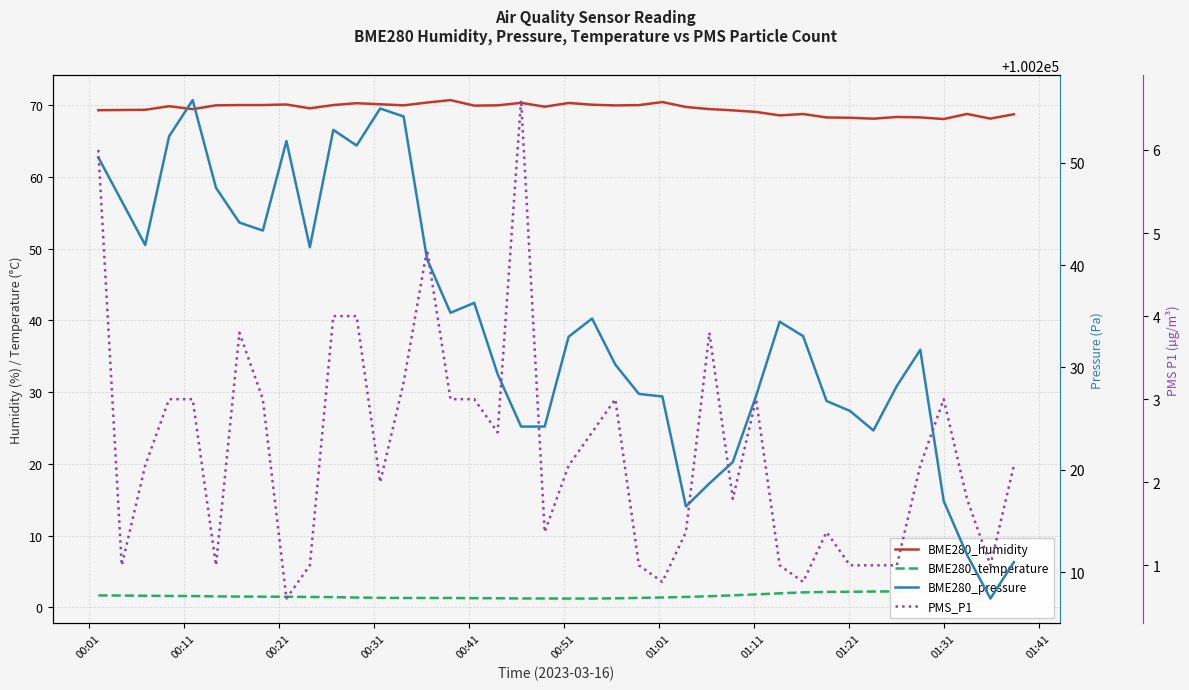

What is the maximum value shown in the chart?

100256.1